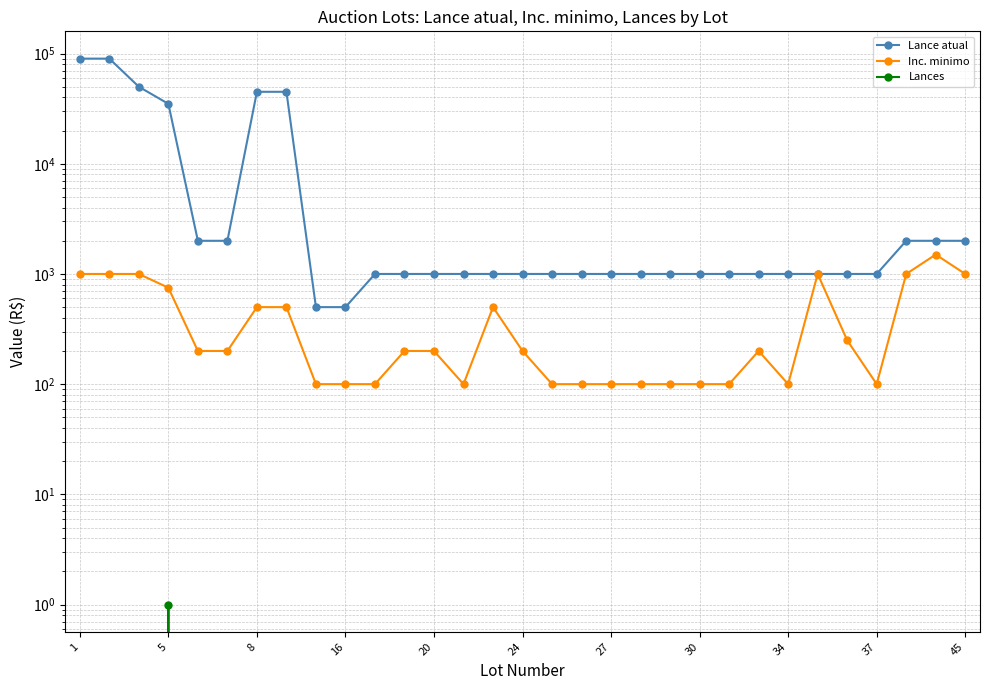

Between 45 and 18, which series saw the biggest shift?

Lance atual